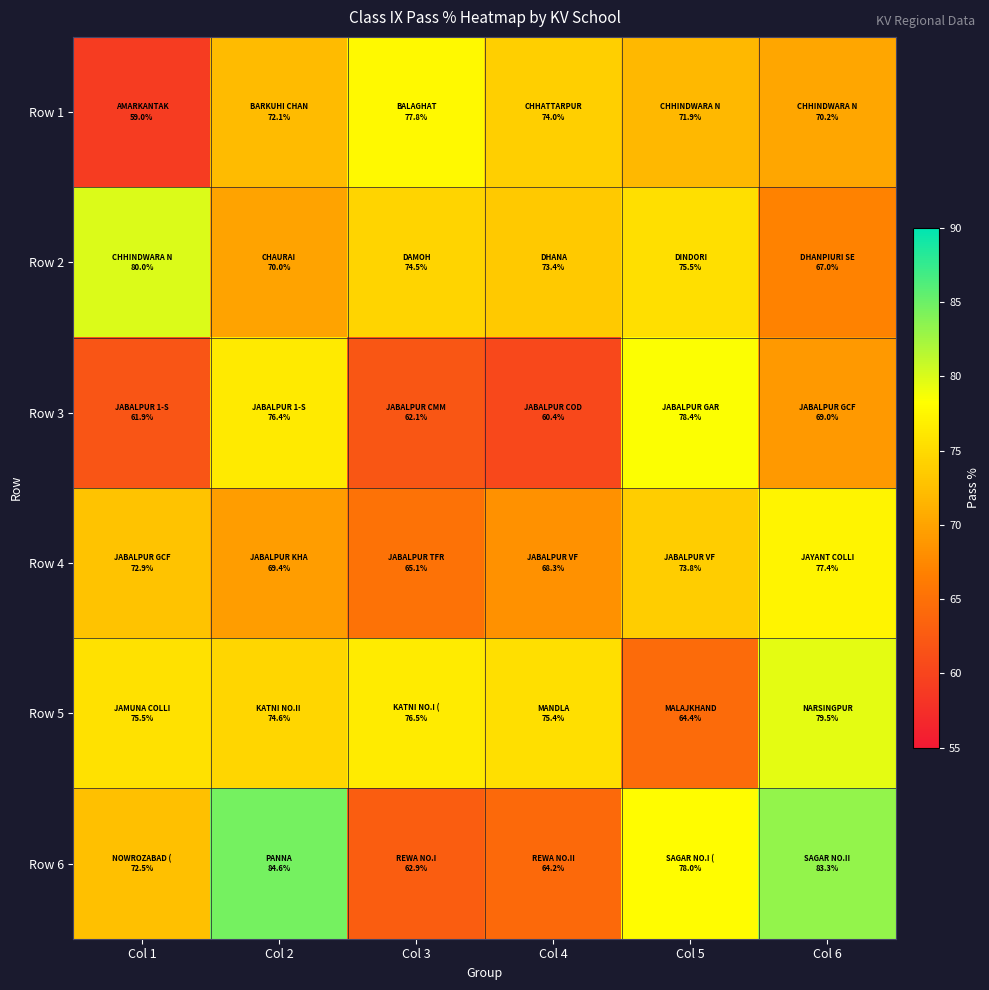

Rank the series by their maximum value, from highest to lowest.

Row 6, Row 2, Row 5, Row 3, Row 1, Row 4